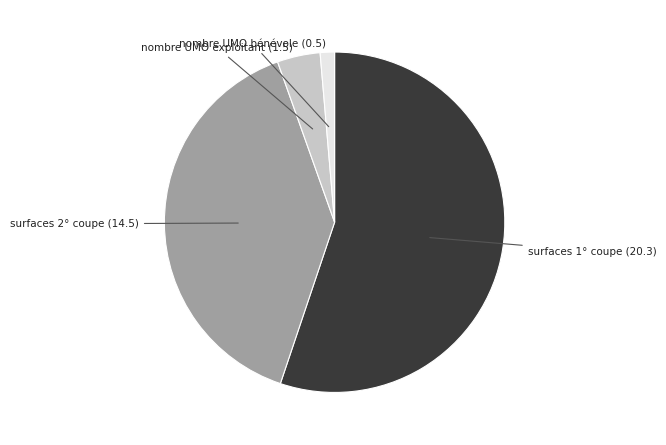

To the nearest percent, what is the difference between the largest and smallest slice percentages?

54%